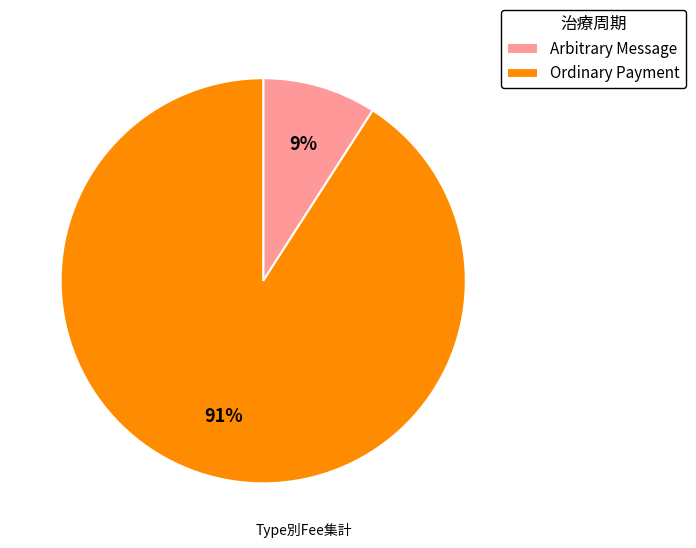

What is the largest slice in the pie chart?

Ordinary Payment